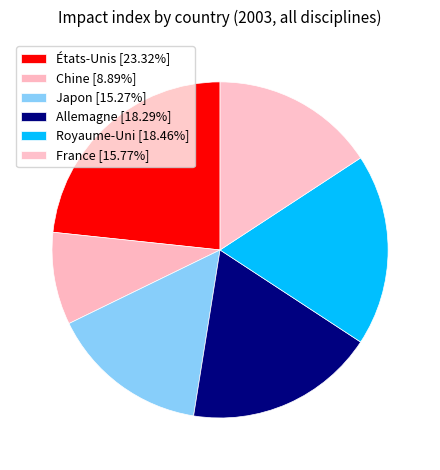

How many slices are in this pie chart?

6